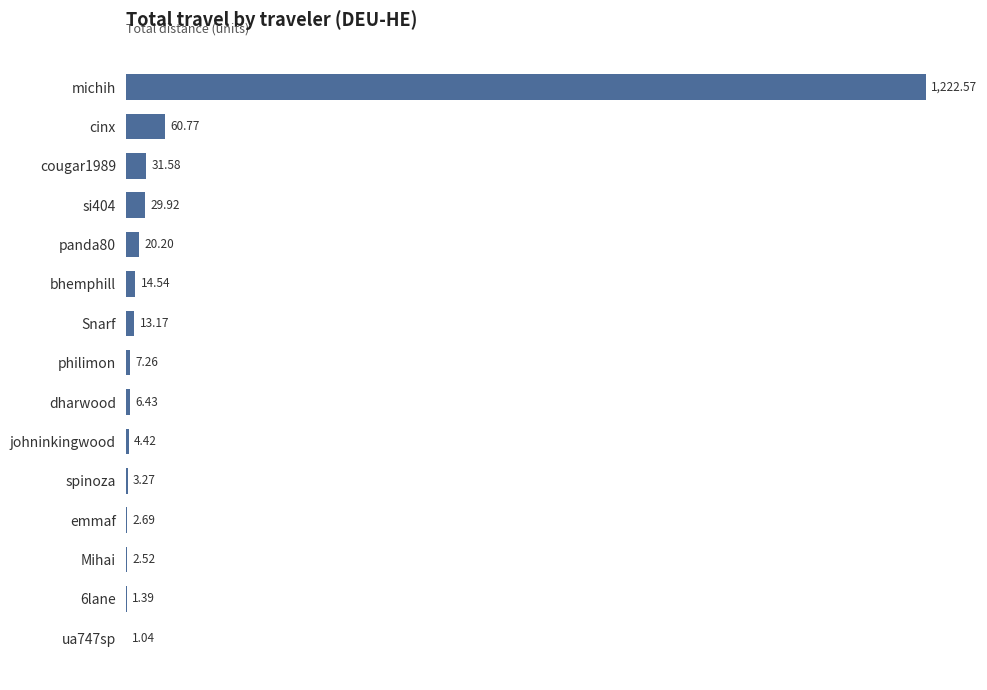

Which label corresponds to the largest value in the chart?

michih